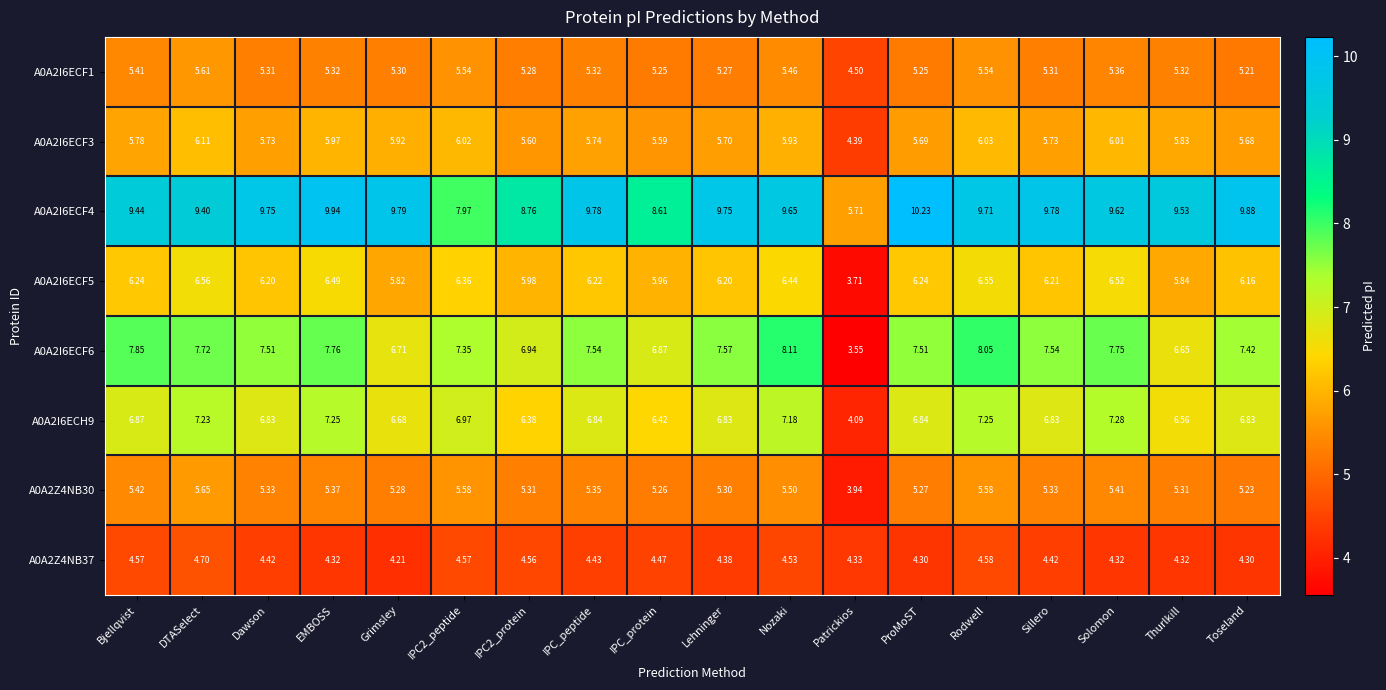

At which label is A0A2Z4NB30 closest to 4?

Patrickios